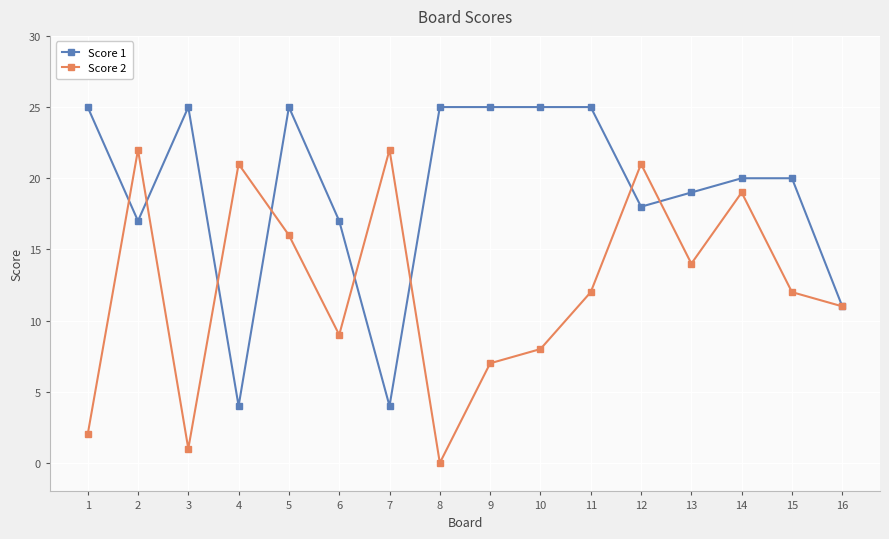

Which series has the largest range (max minus min)?

Score 2